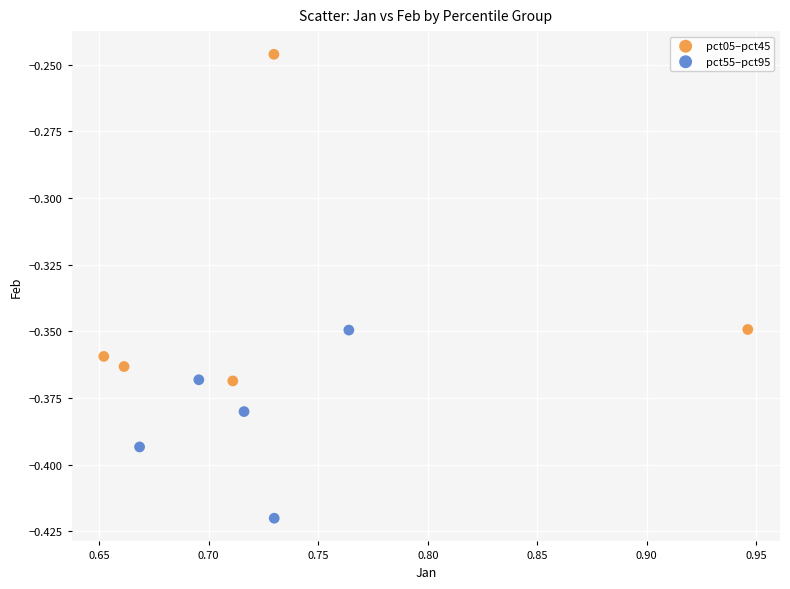

Which series reaches the maximum Y coordinate?

pct05–pct45